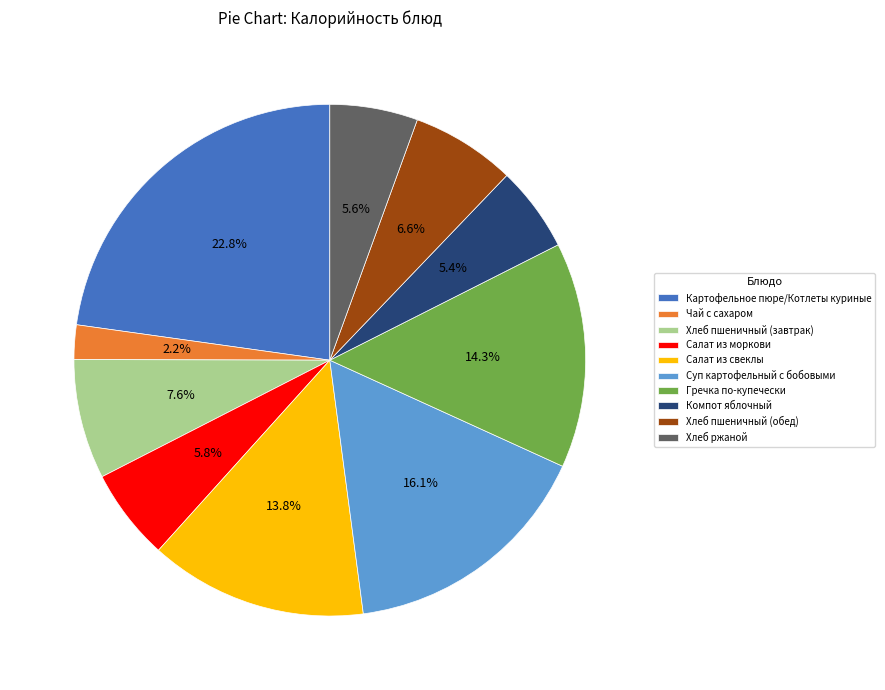

To the nearest percent, what is the combined percentage of Компот яблочный and Хлеб пшеничный (обед)?

12%